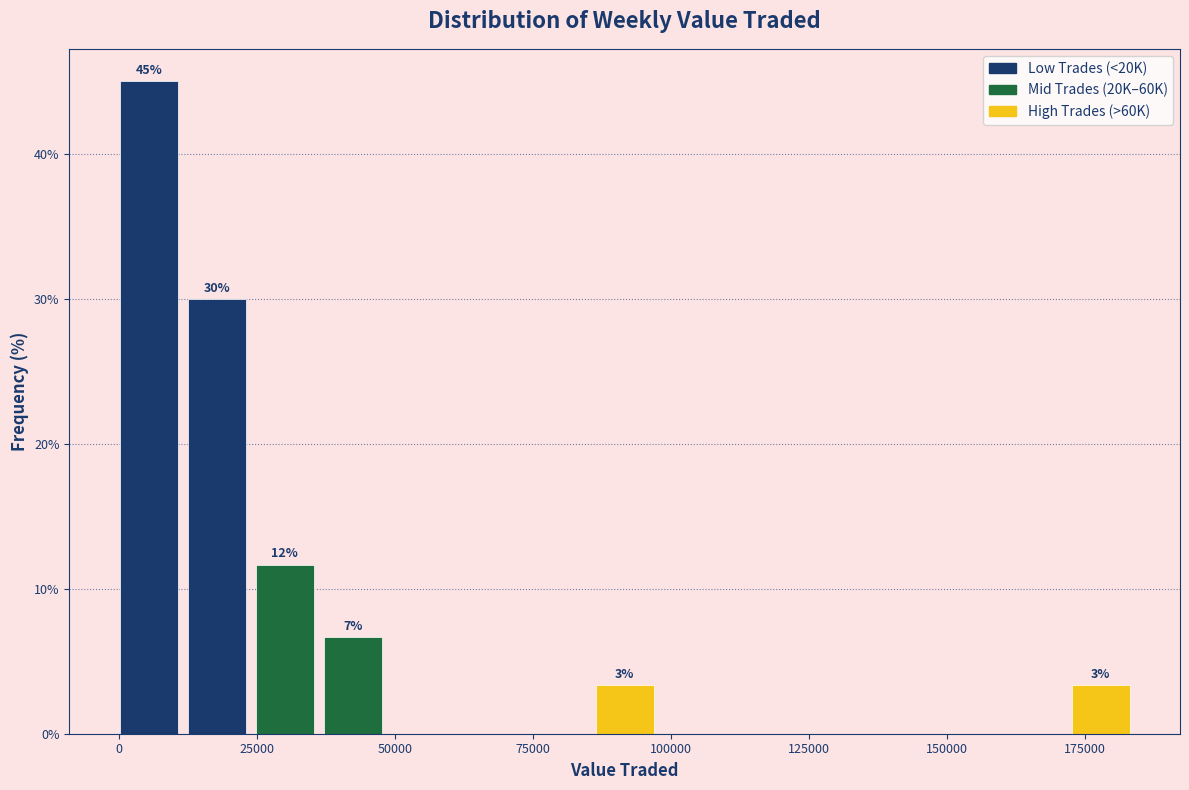

Around what value on the x-axis is the tallest bar? Give the approximate position of its centre, as read against the axis.

5000